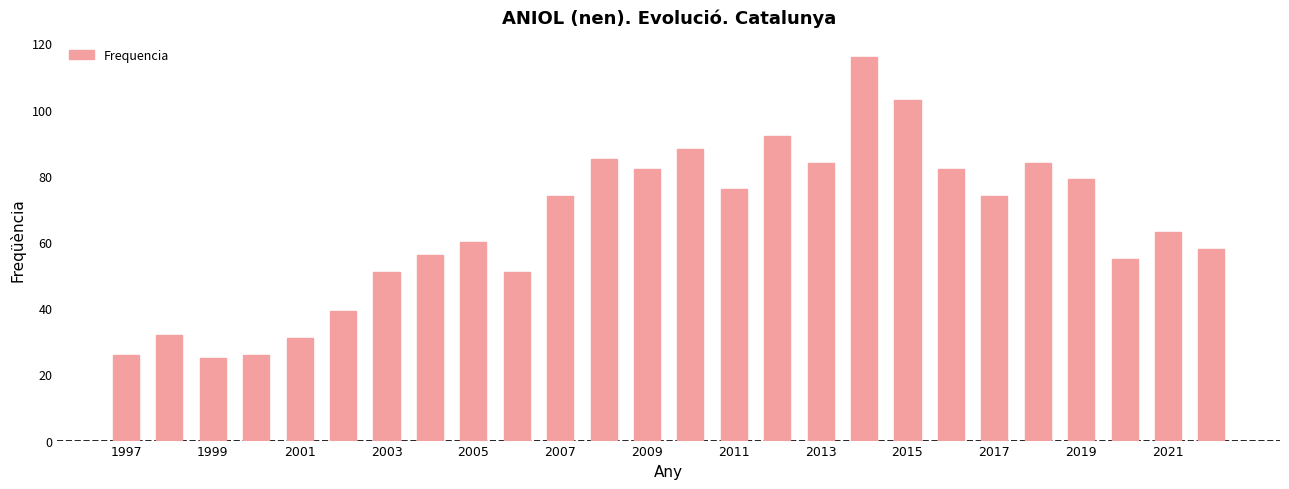

What is the difference between the maximum and second lowest values?

90